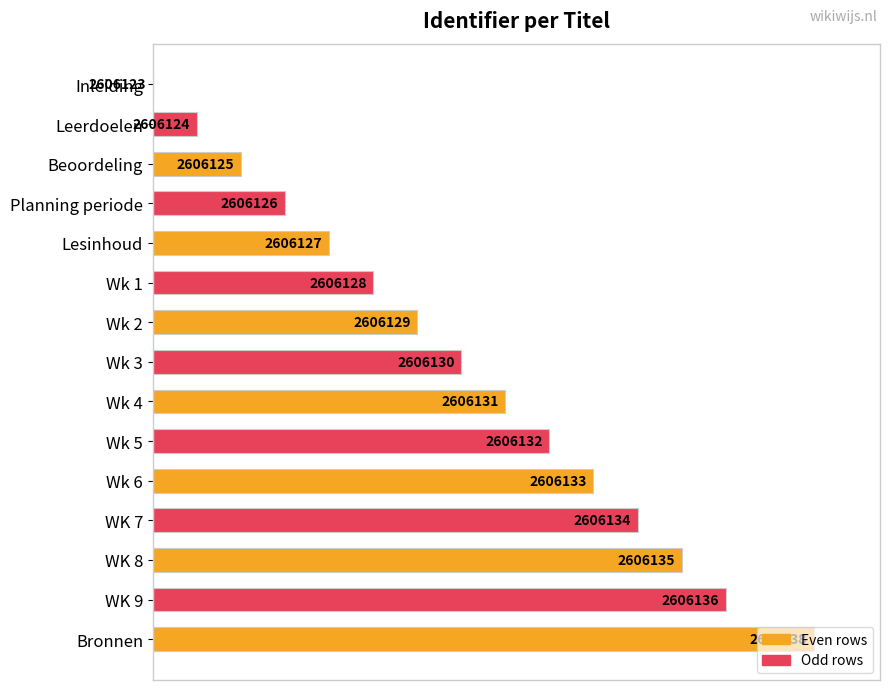

Are the bars horizontal?

Yes